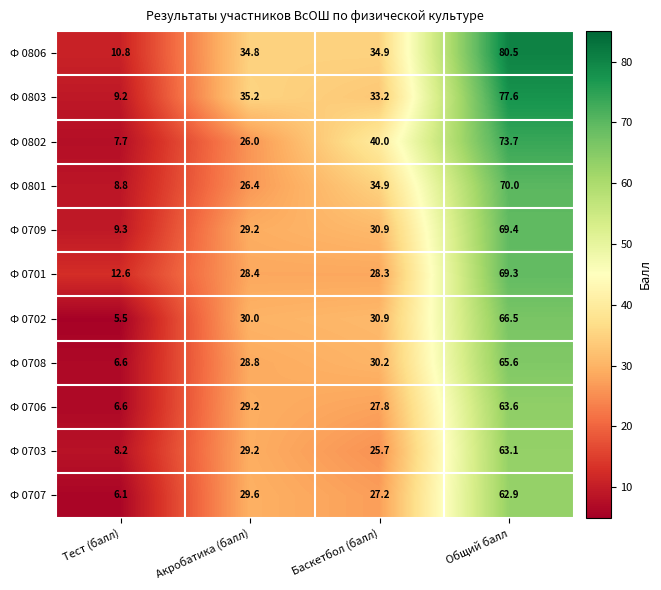

At which category does the chart reach its peak across all series?

Общий балл